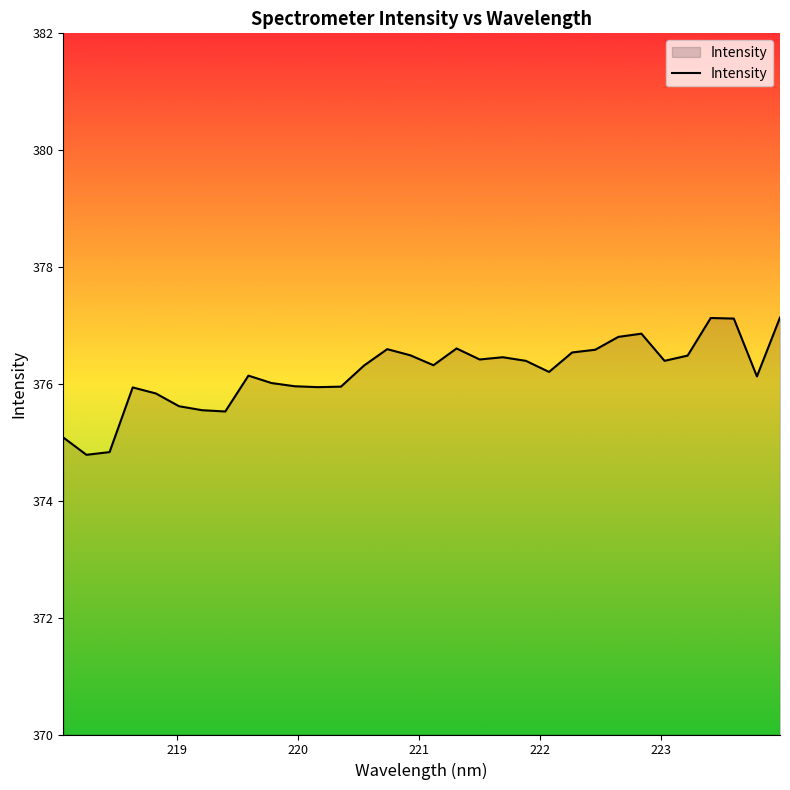

What is the minimum value shown in the chart?

374.8